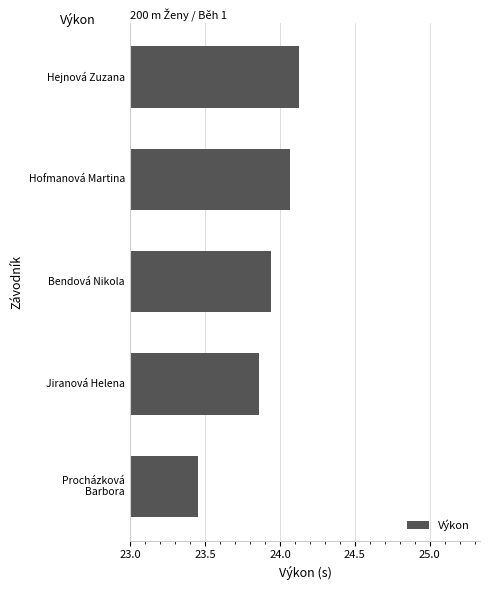

What is the difference between the maximum and minimum values?

0.7